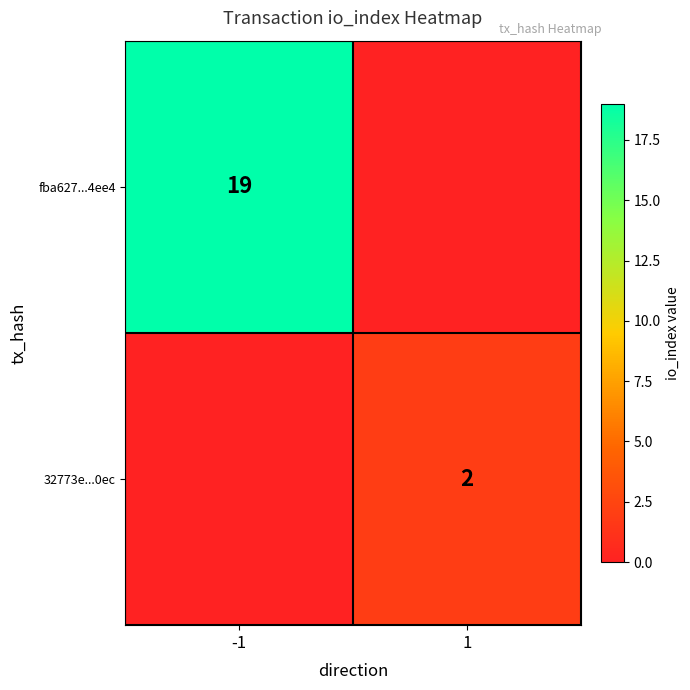

The value of 32773e...0ec at 1 is 1. True or false?

False